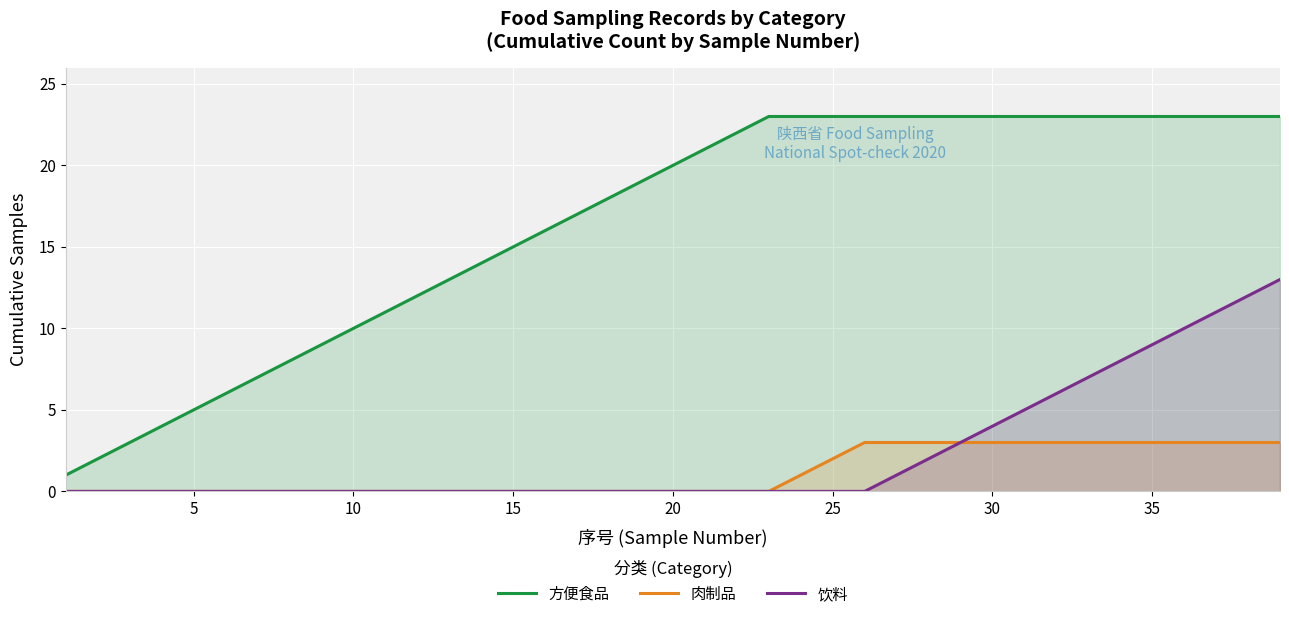

The value of 方便食品 at 26 is 23. True or false?

True